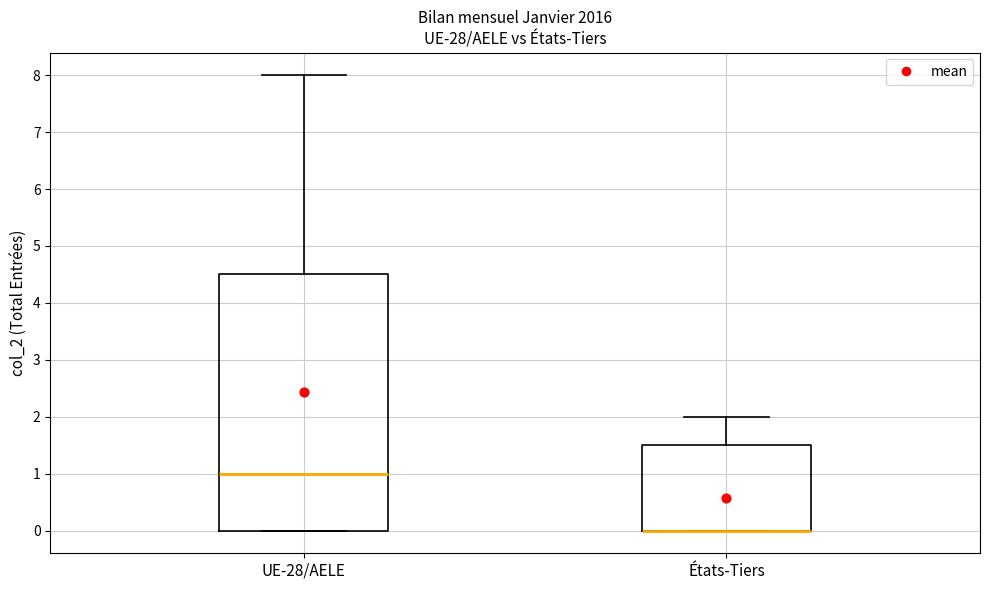

Where is the lower edge of the box for UE-28/AELE on the y-axis? The values are not printed on the chart, so give them approximately, as read against the axis.

0.0